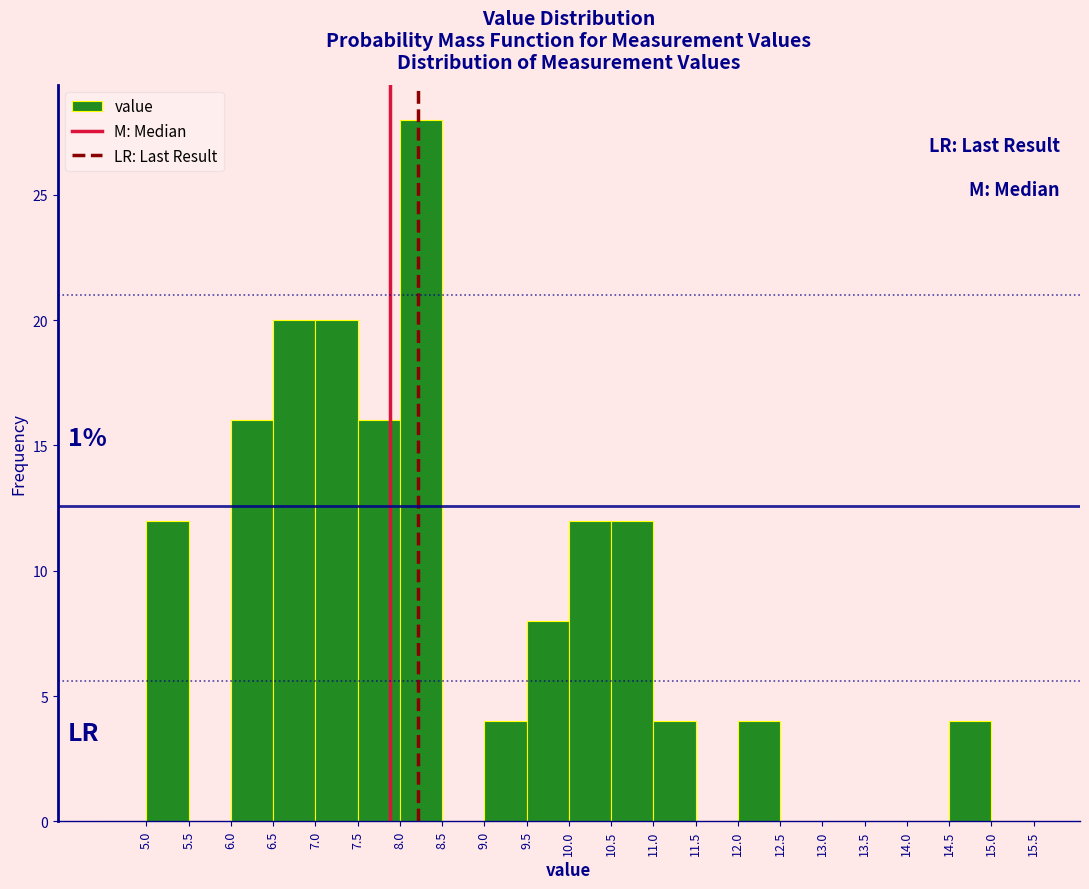

Over which range of the x-axis is the bar tallest?

8.0 to 8.5